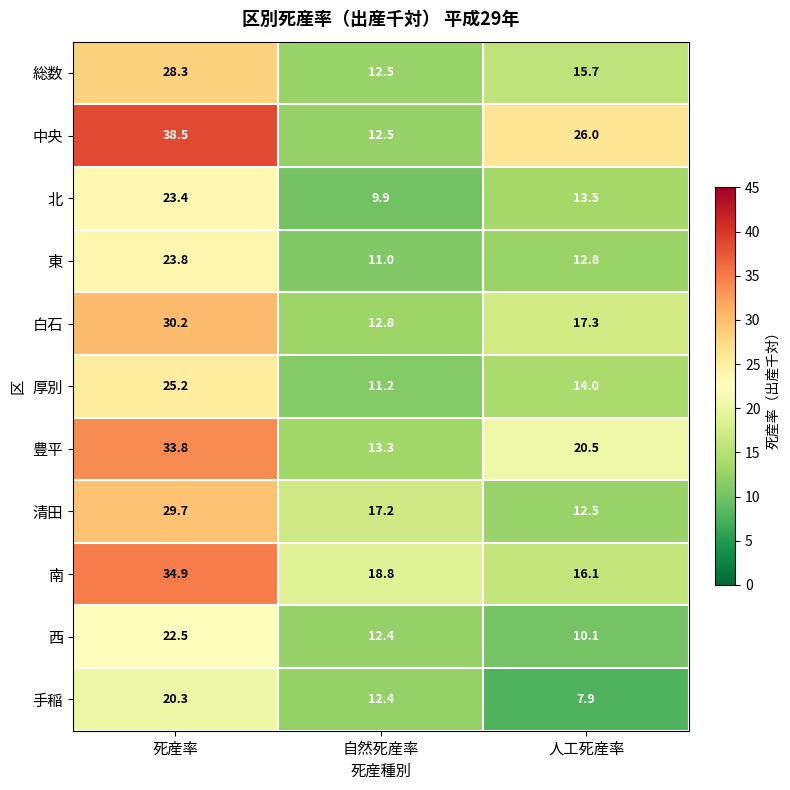

What is the difference between the maximum and minimum values in the 北 series?

13.5